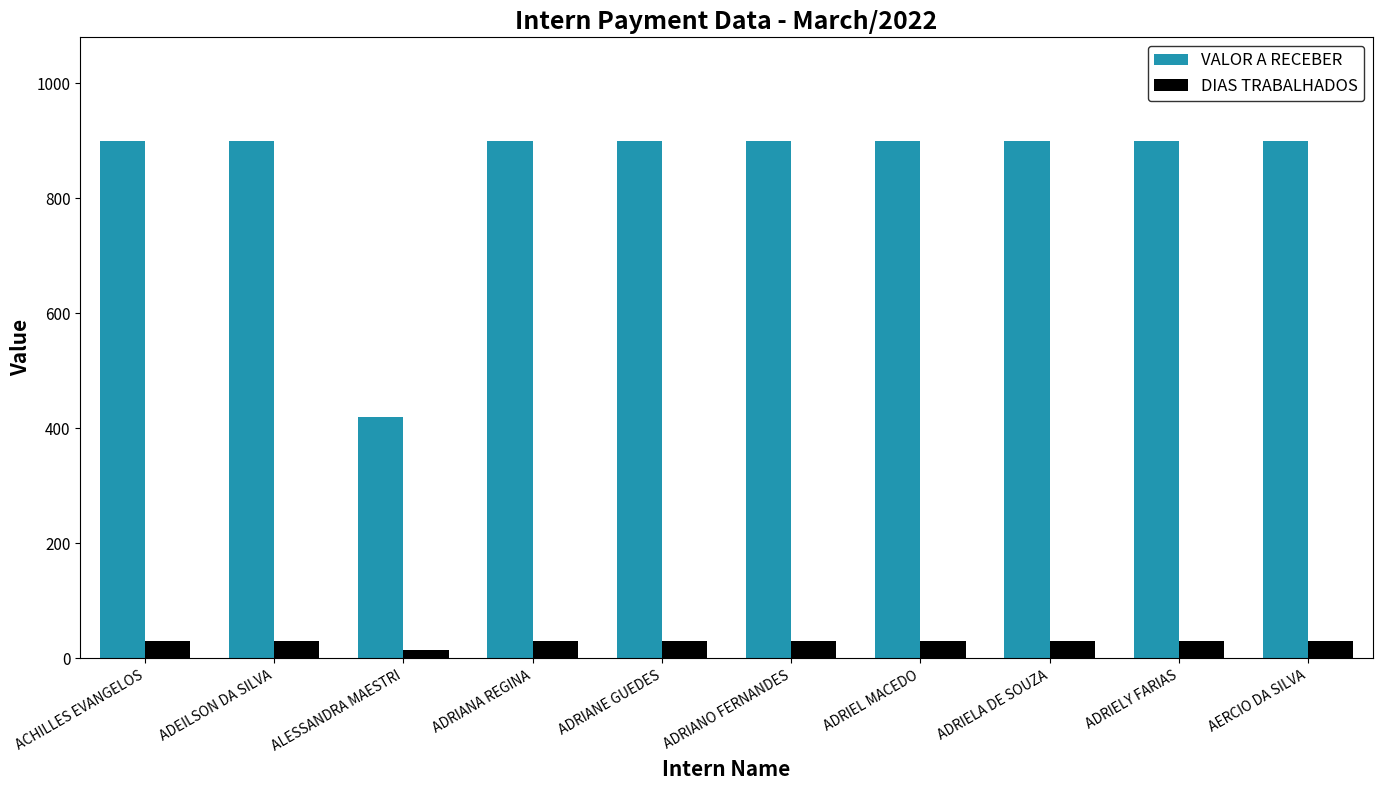

What is the sum of the VALOR A RECEBER values at ADRIANO FERNANDES and ADRIELA DE SOUZA?

1800